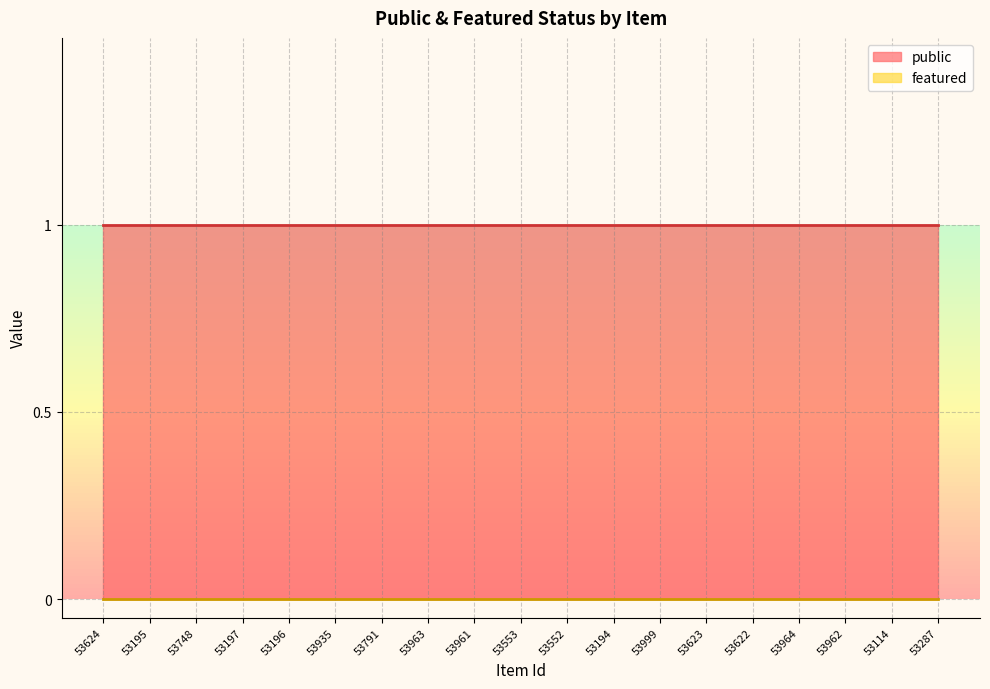

Is it true that public equals 1 at 53999?

True